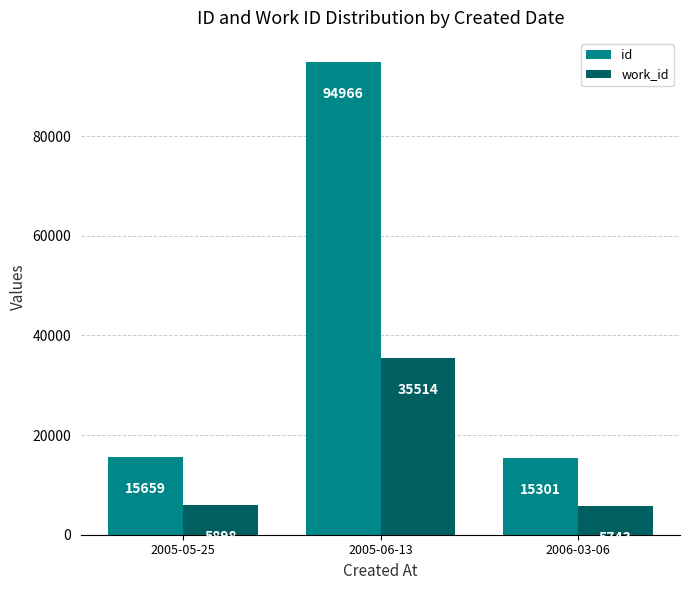

Is the value of id at 2006-03-06 greater than the value of work_id at 2005-05-25?

Yes